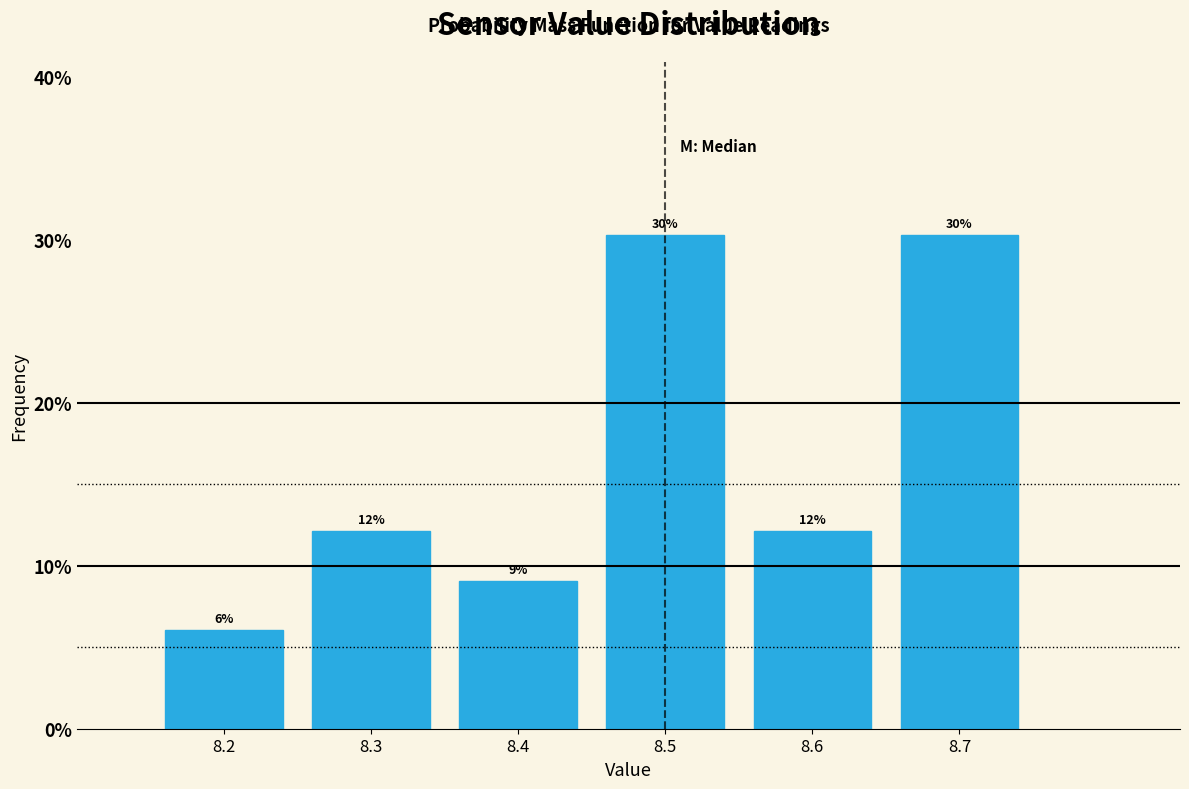

Does the chart contain any negative values?

No